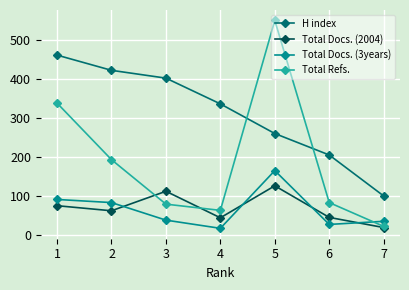

What are all the series names shown in the legend?

H index, Total Docs. (2004), Total Docs. (3years), Total Refs.